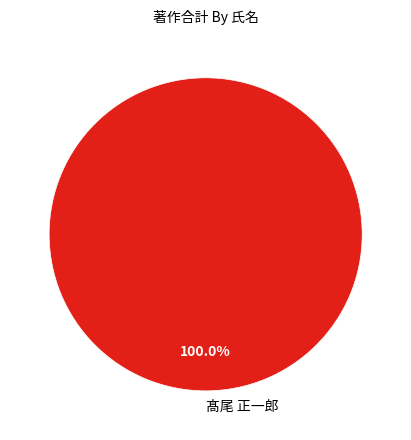

Rank the categories by value from highest to lowest.

髙尾 正一郎